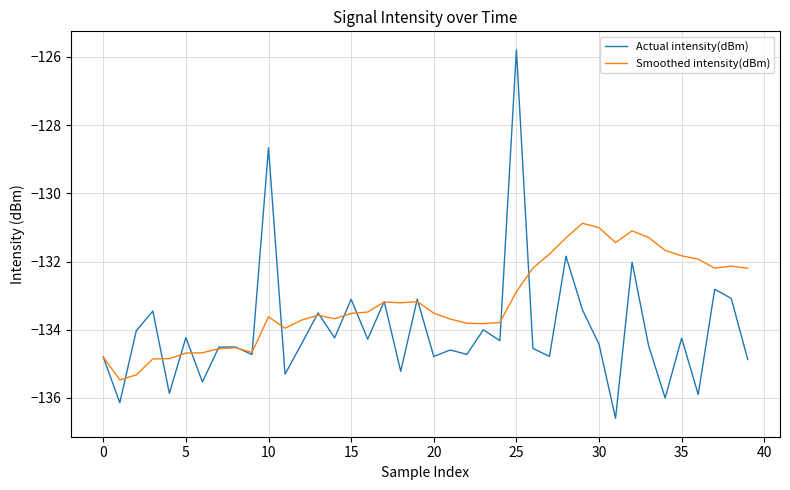

What is the difference between the second highest and second lowest values in the Smoothed intensity(dBm) series?

4.3